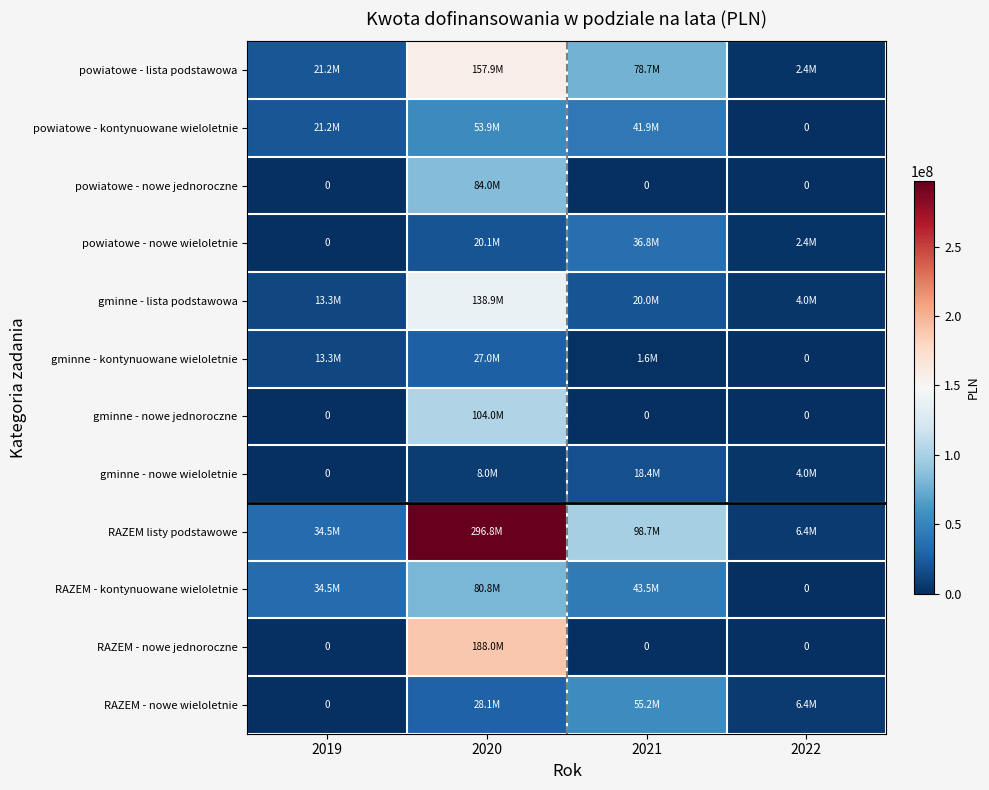

What is the spread (max minus min) of values at 2022?

6429732.2